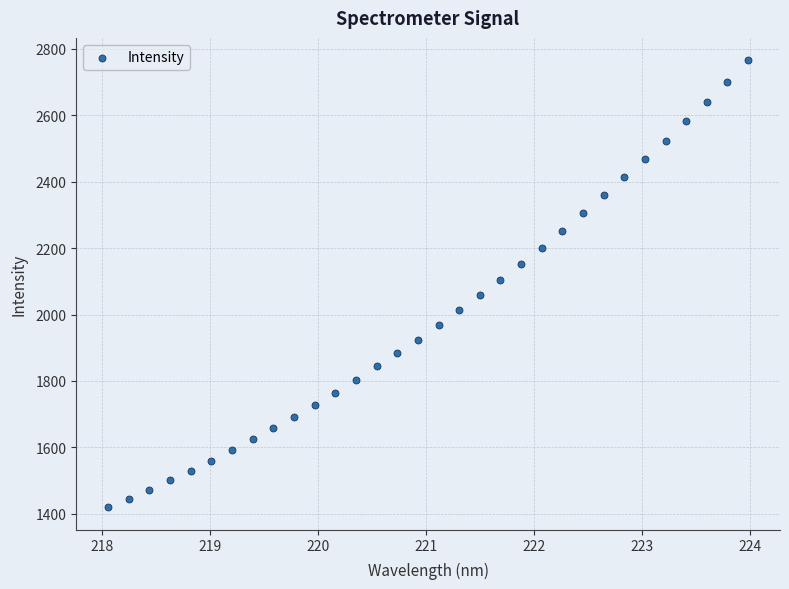

What is the range of Y values (max minus min)?

1346.6